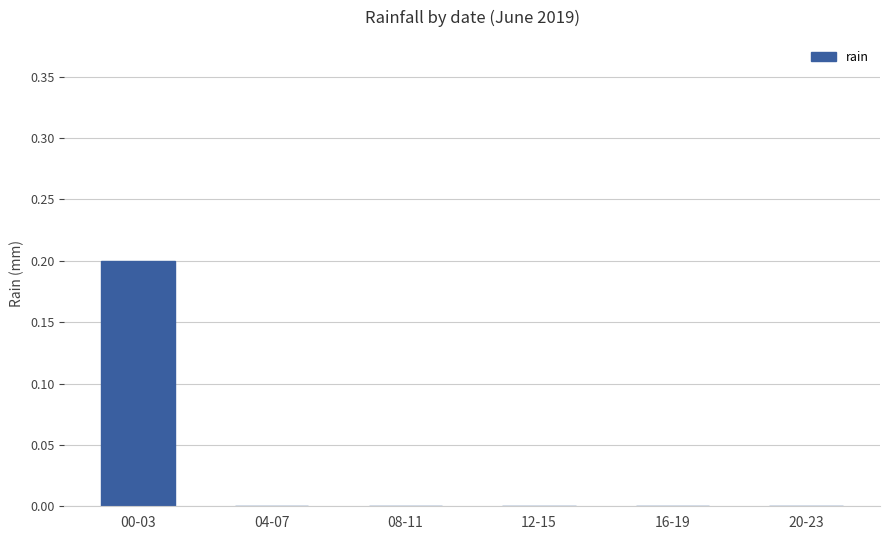

The value at 08-11 is 0.0. True or false?

True